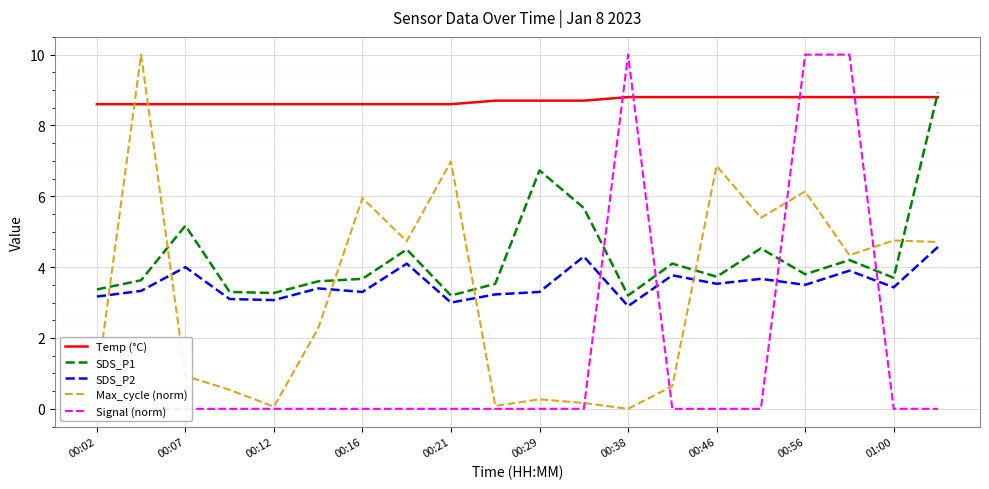

How many intersections are there between Signal (norm) and SDS_P2?

4